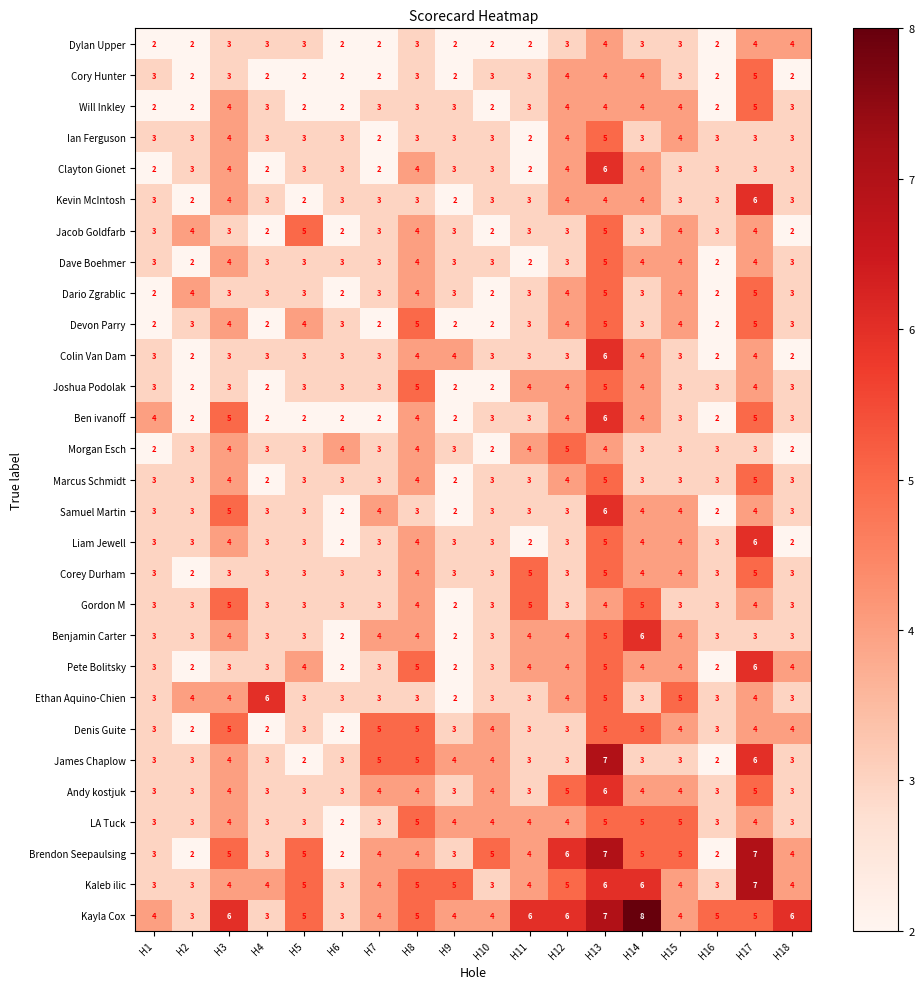

Is it true that Morgan Esch equals 5 at H7?

False